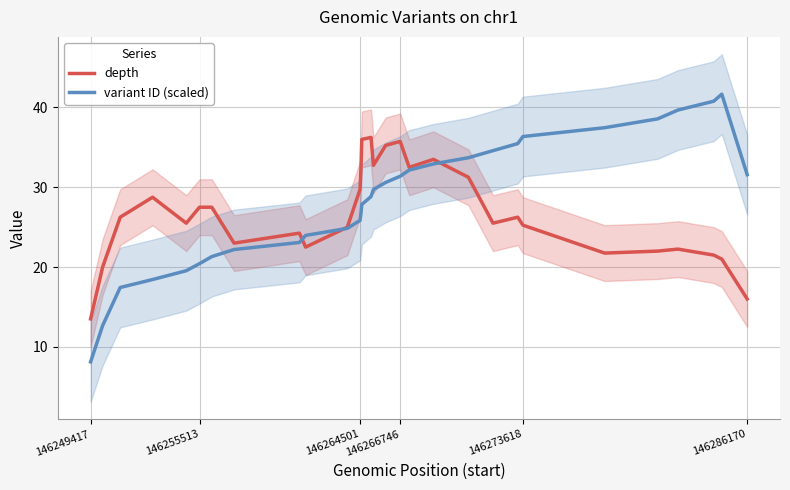

How many lines are shown in the chart?

2